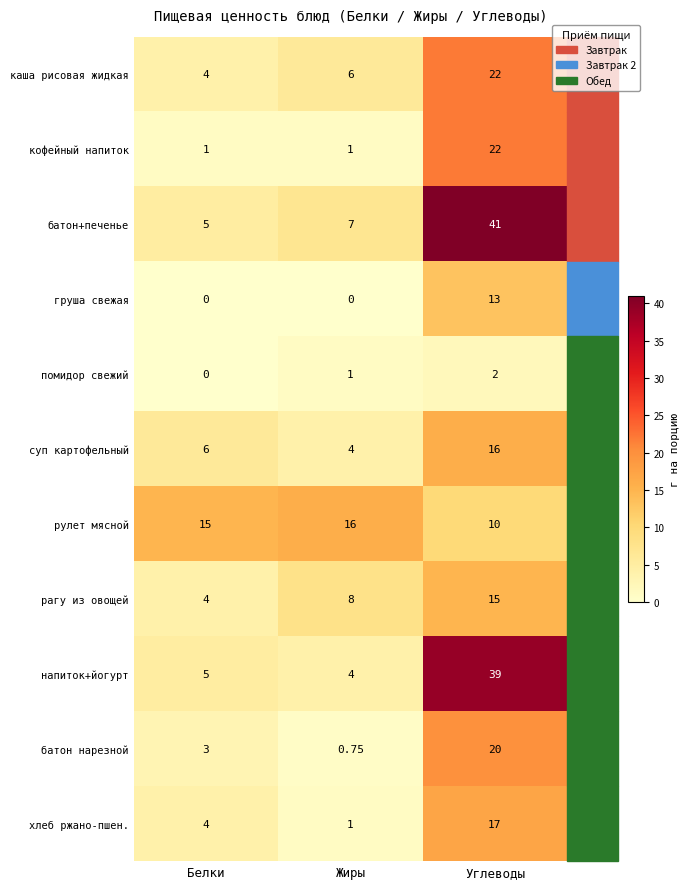

Which series has the largest range (max minus min)?

батон+печенье